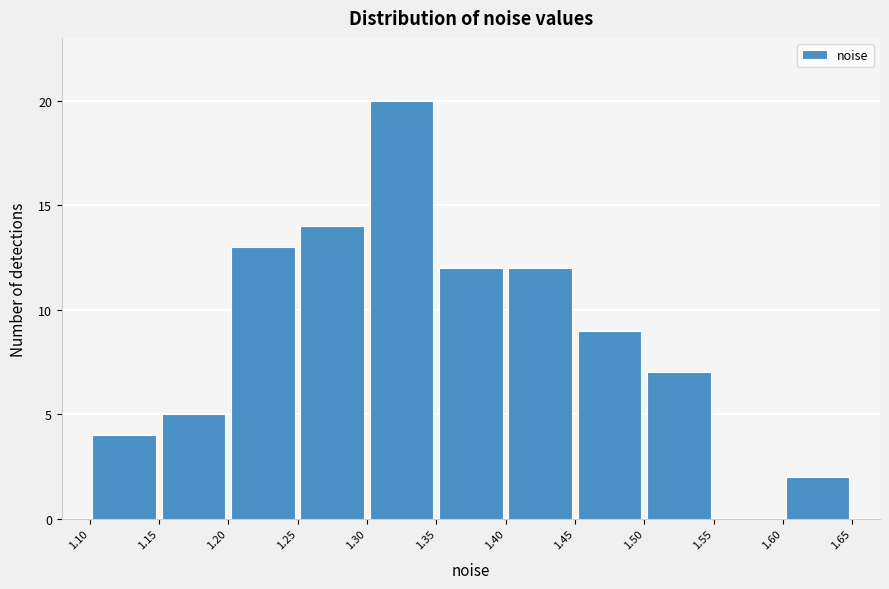

Over which range of the x-axis is the bar tallest?

1.30 to 1.35